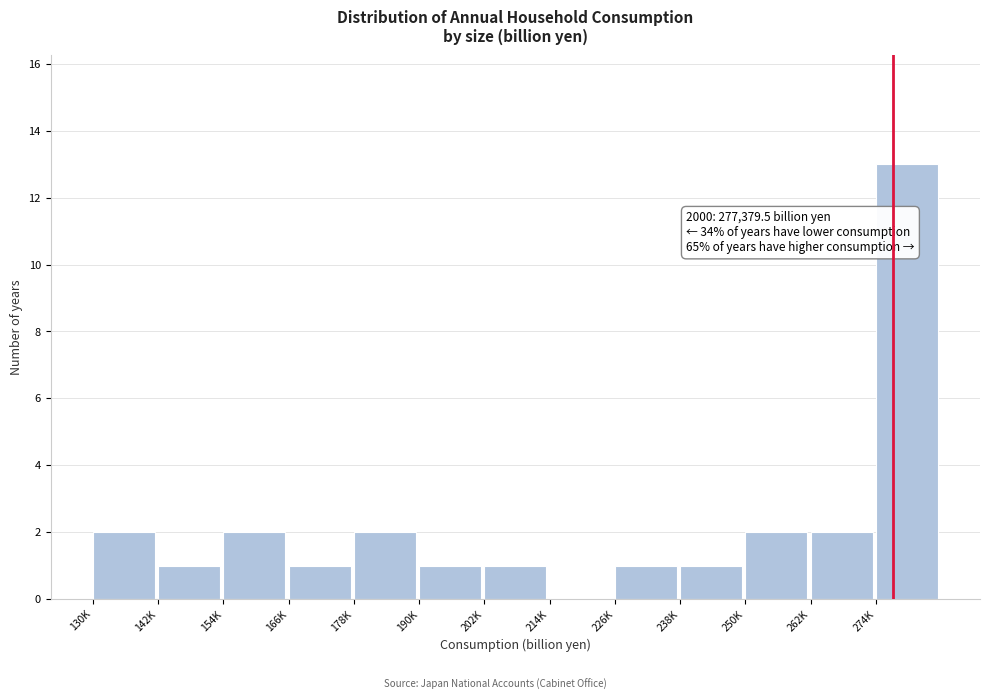

Reading left to right, what are all the values shown in this chart?

130K=2	142K=1	154K=2	166K=1	178K=2	190K=1	202K=1	214K=0	226K=1	238K=1	250K=2	262K=2	274K=13